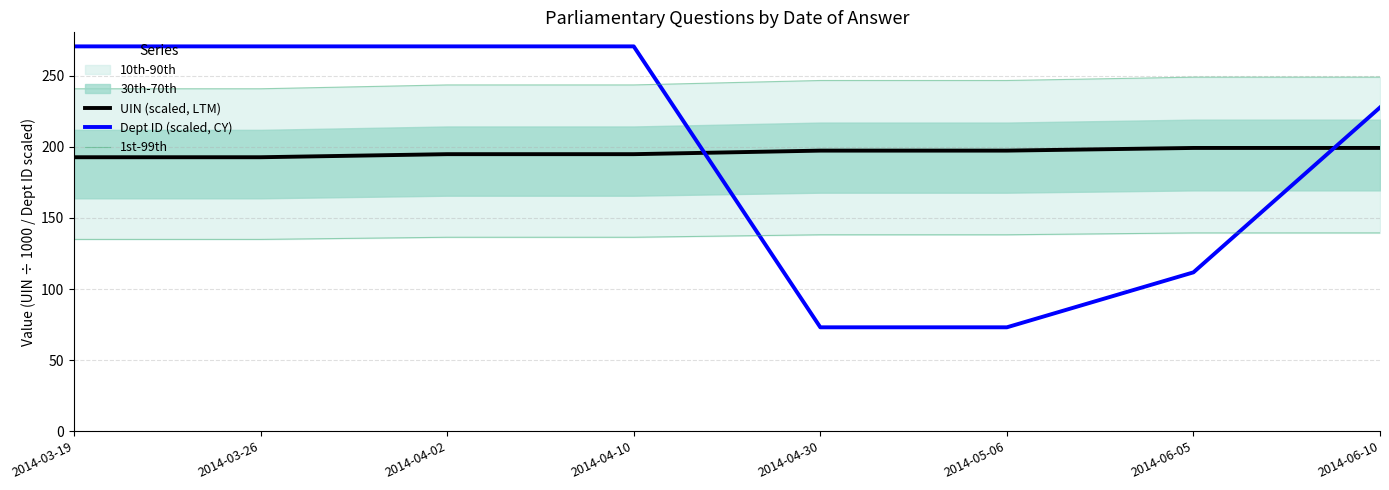

What is the total value across all series at 2014-06-10?

566.6